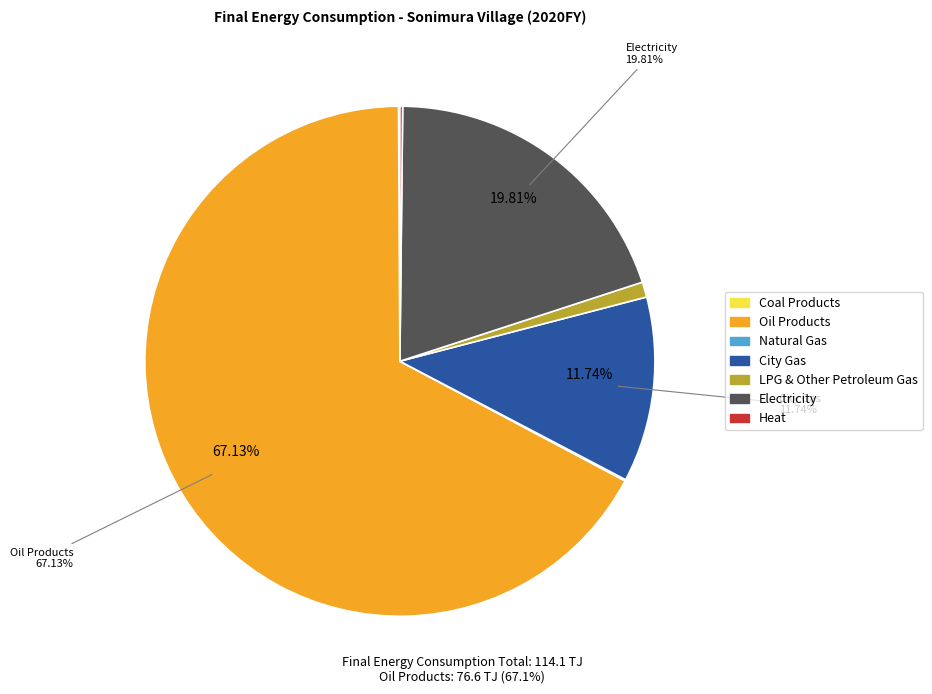

To the nearest percent, what is the difference between the largest and smallest slice percentages?

67%